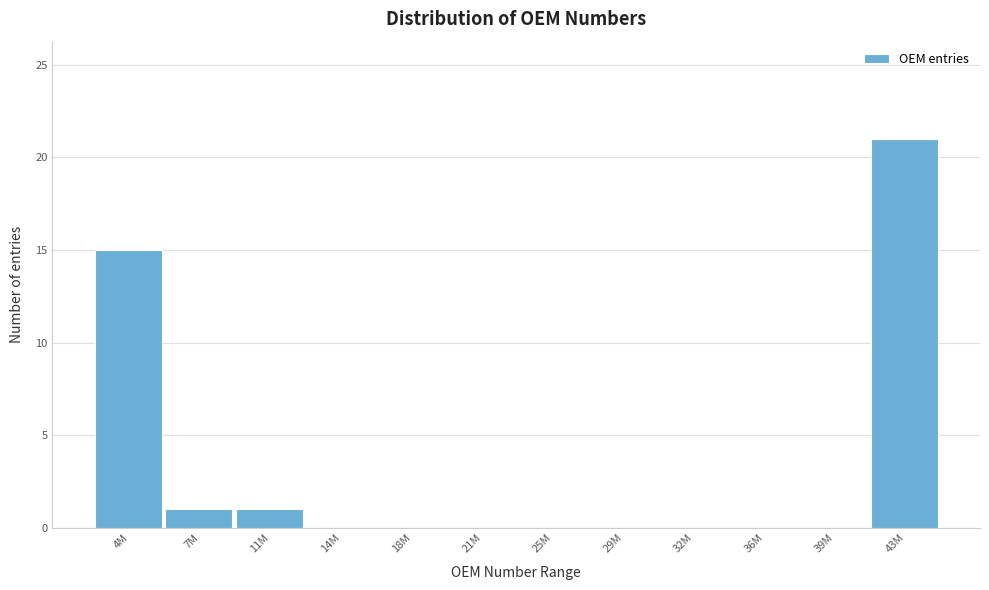

Reading right to left, extract all data points from this chart.

43M=21	39M=0	36M=0	32M=0	29M=0	25M=0	21M=0	18M=0	14M=0	11M=1	7M=1	4M=15